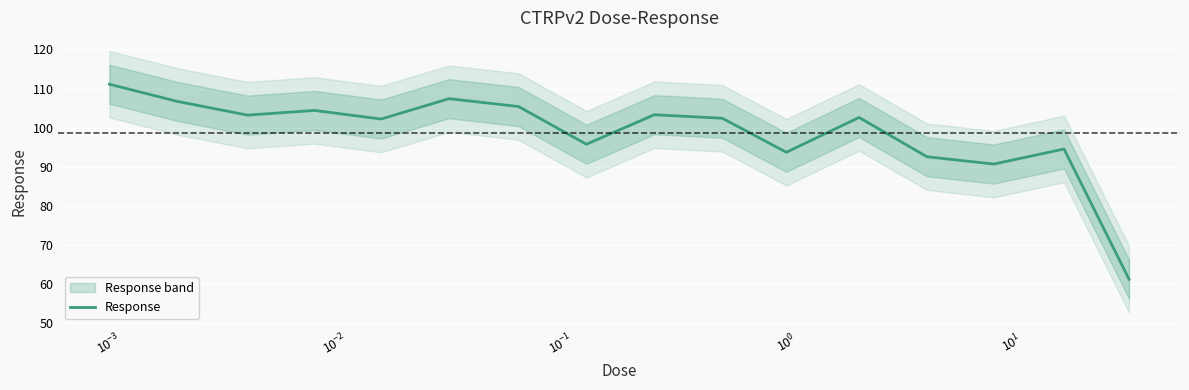

What is the lowest value of the Response series?

61.3